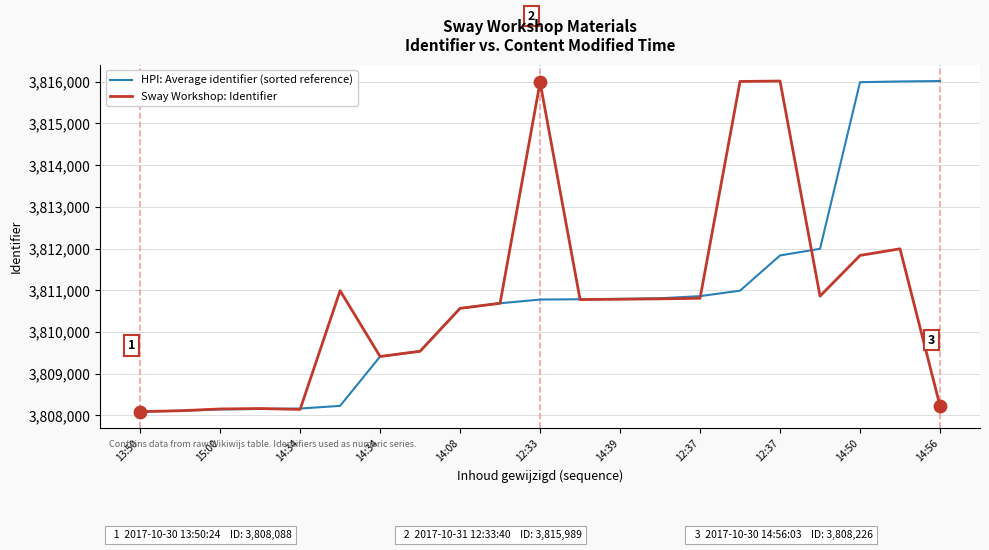

What is the minimum value shown in the chart?

3808088